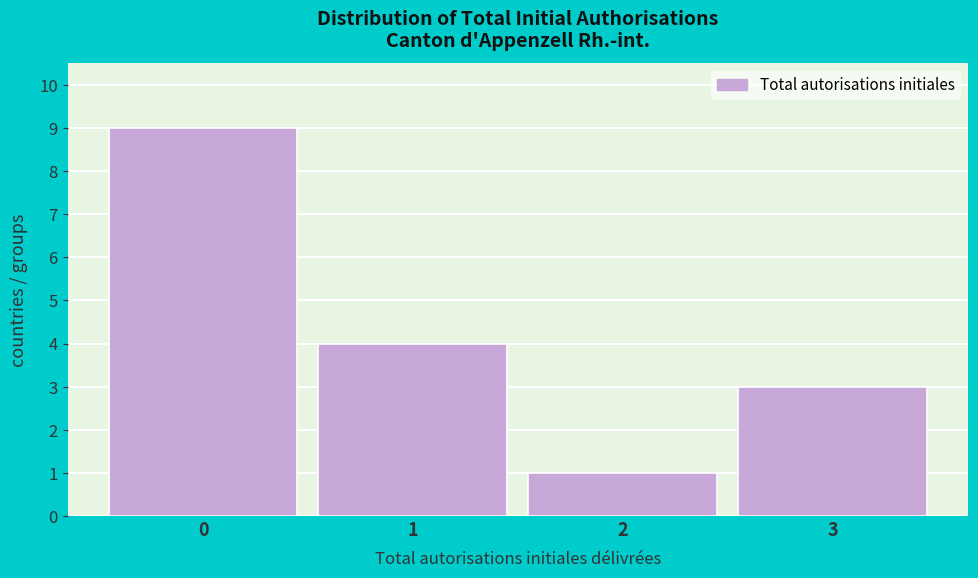

Reading right to left, extract all data points from this chart.

3=3	2=1	1=4	0=9